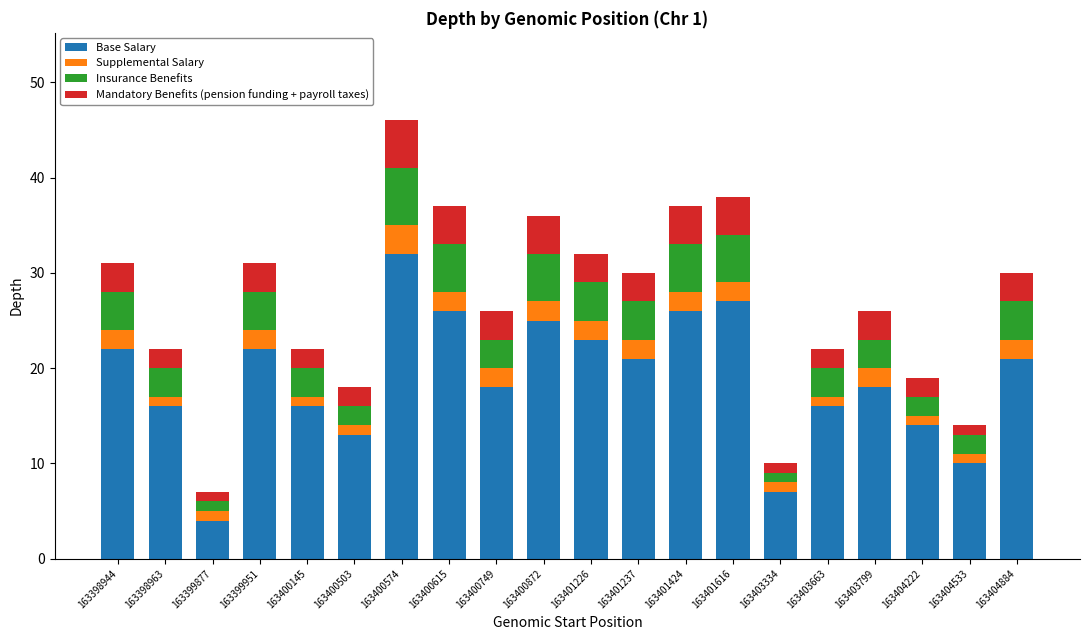

What is the sum of all Base Salary values?

377